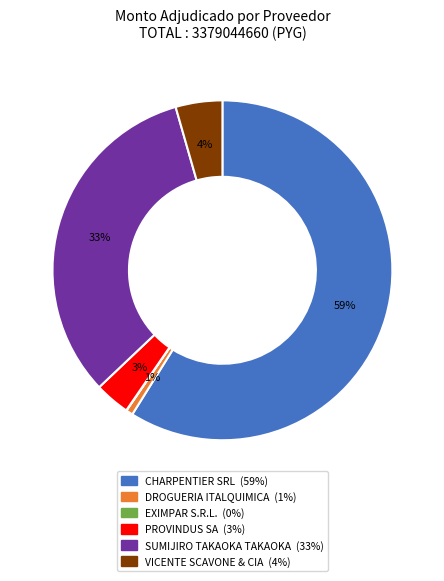

To the nearest percent, what percentage of the pie is CHARPENTIER SRL?

59%